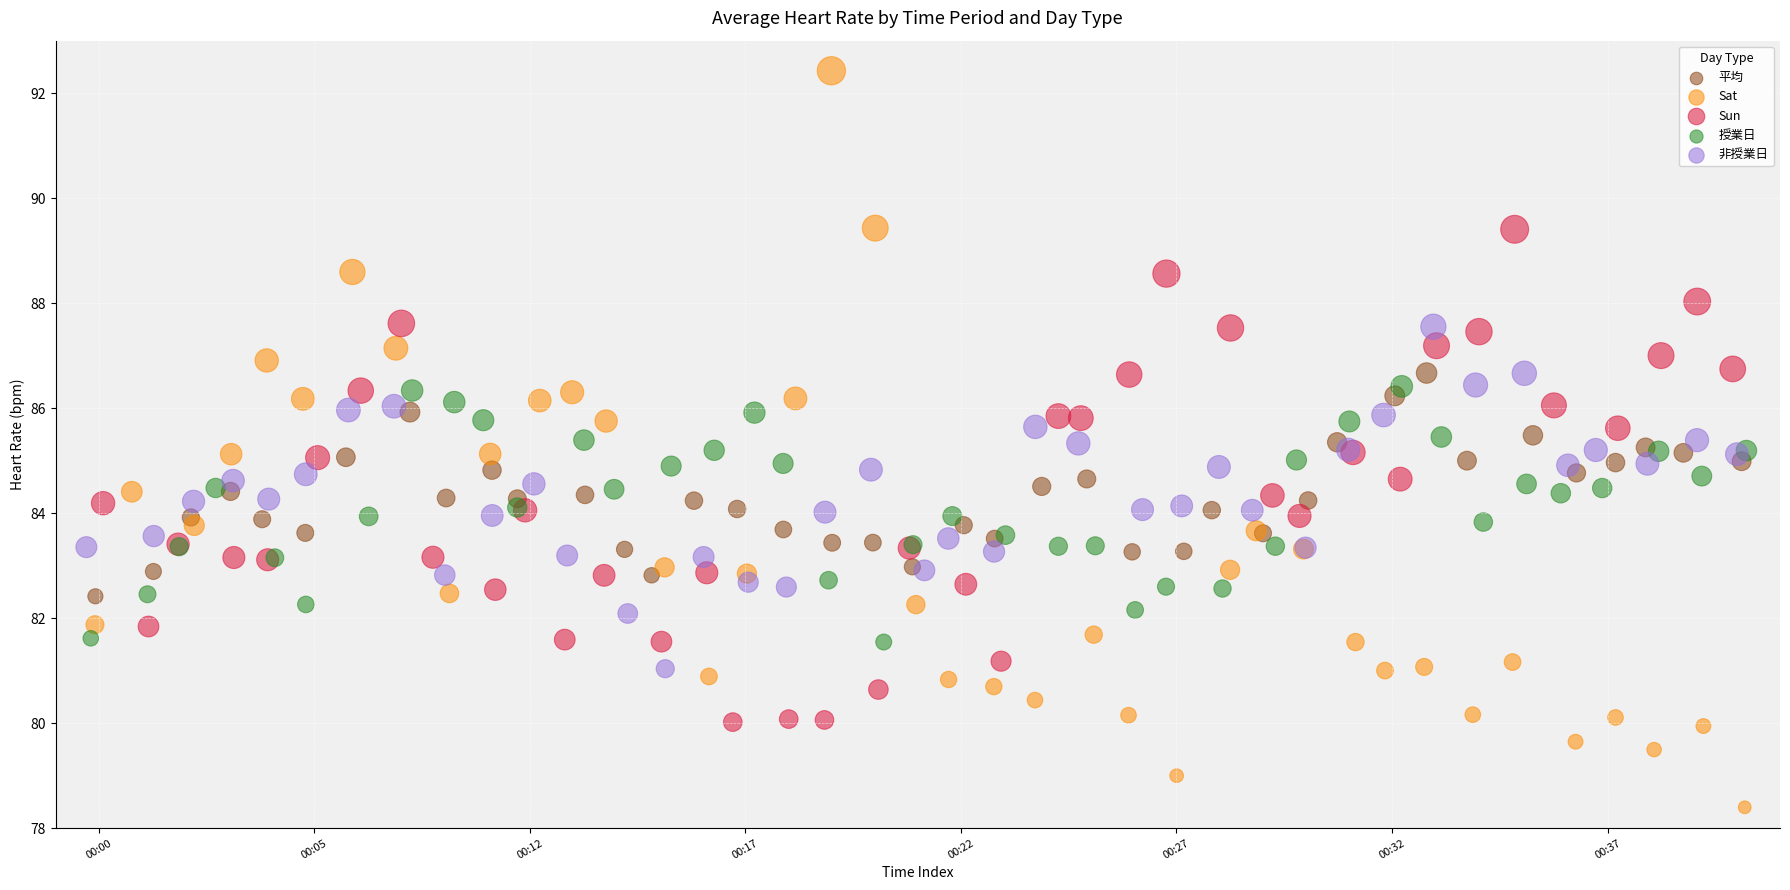

Which series reaches the minimum Y coordinate?

Sat